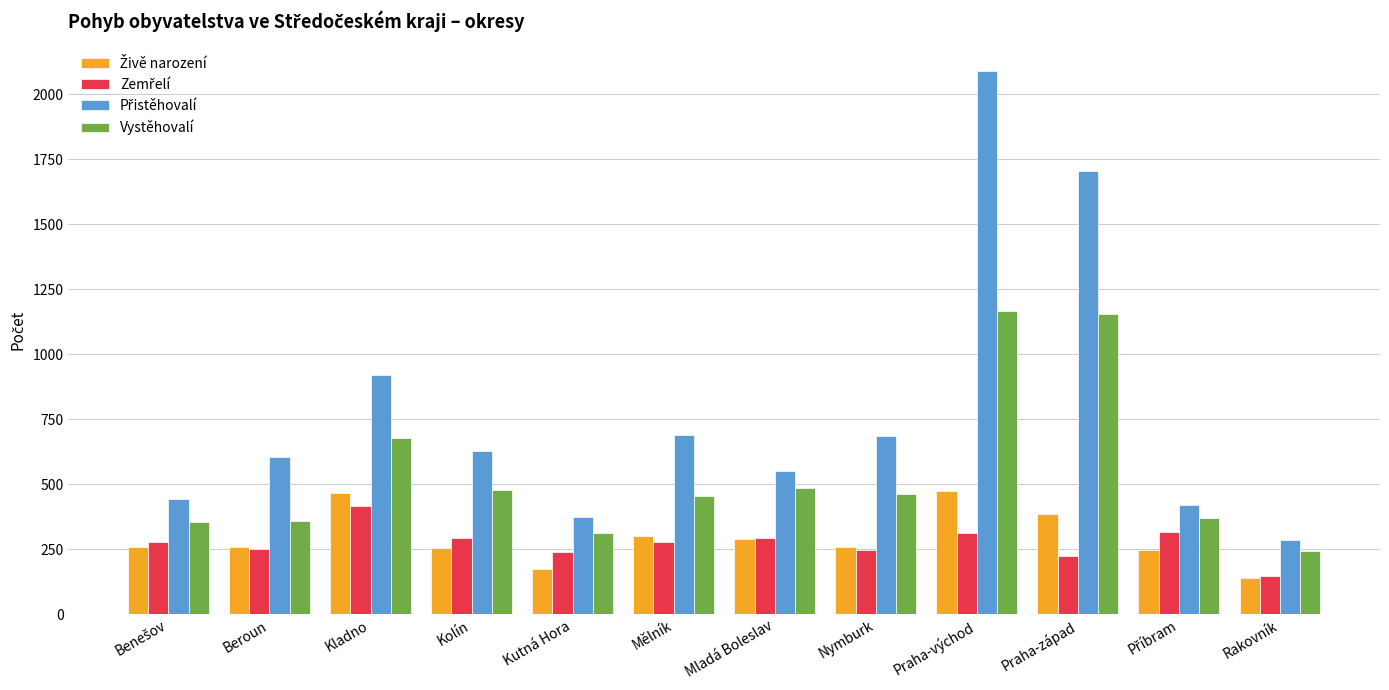

Which category has the lowest value in the Vystěhovalí series?

Rakovník